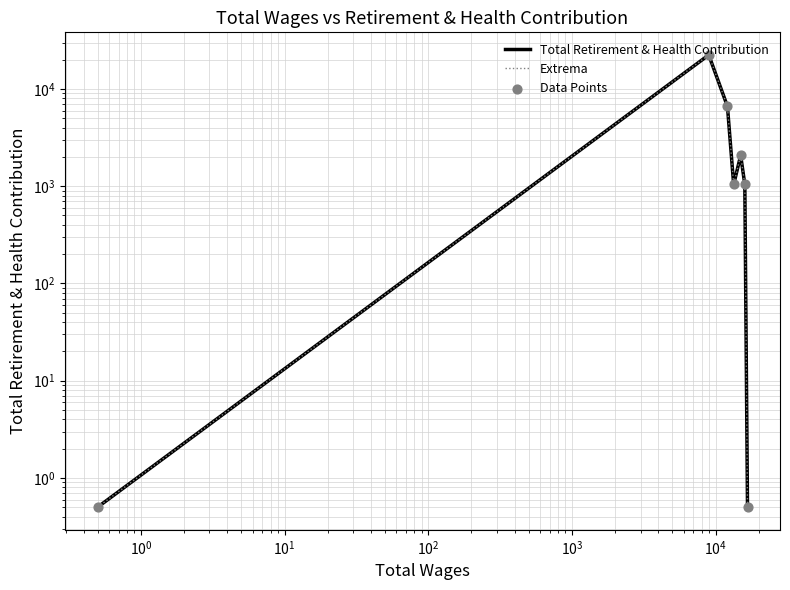

At how many categories does at least one series exceed 19832?

1